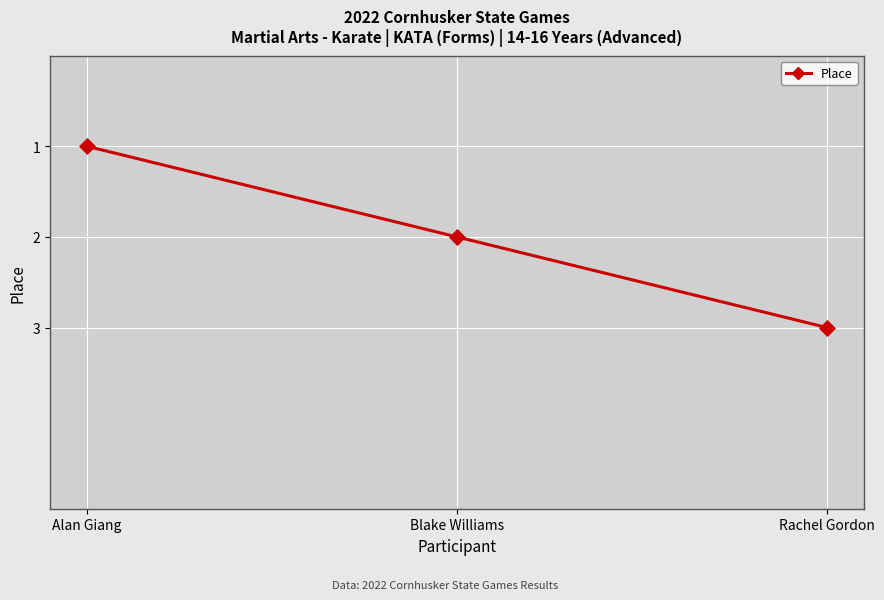

Approximately how many times larger is the value at Alan Giang compared to Rachel Gordon?

0.3